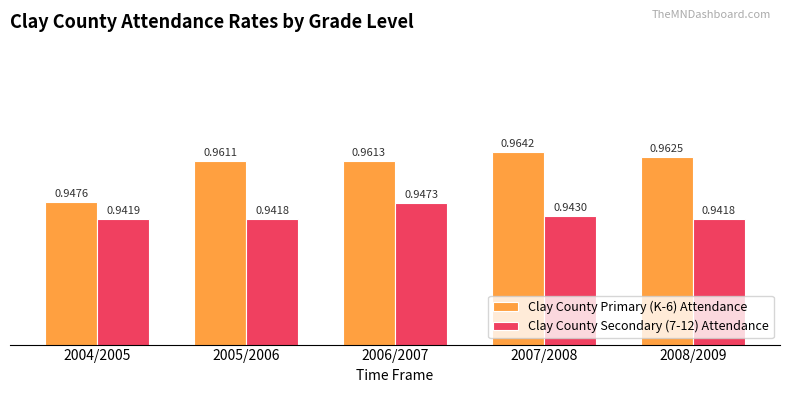

Between 2005/2006 and 2007/2008, which series saw the biggest shift?

Clay County Primary (K-6) Attendance